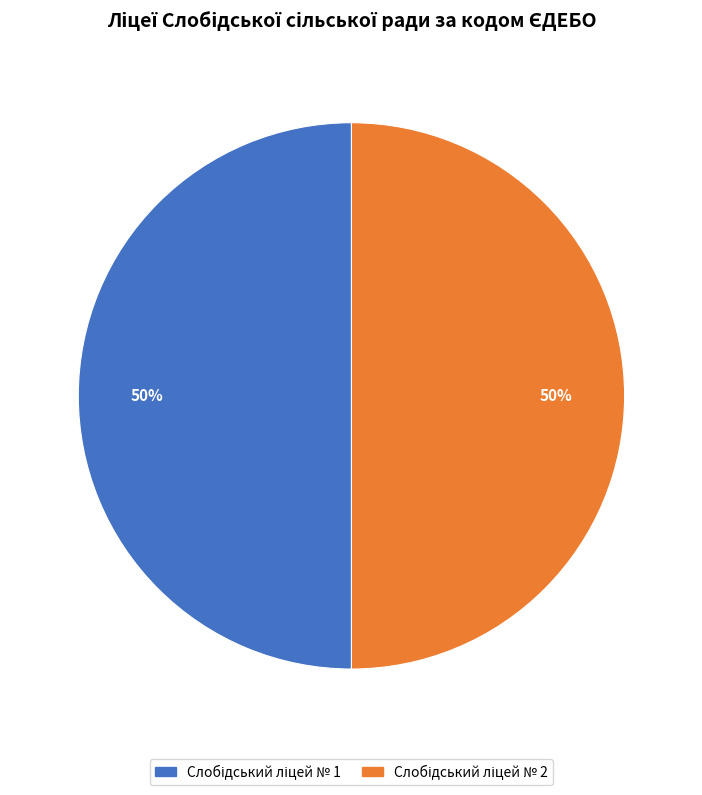

To the nearest percent, what is the average slice percentage?

50%